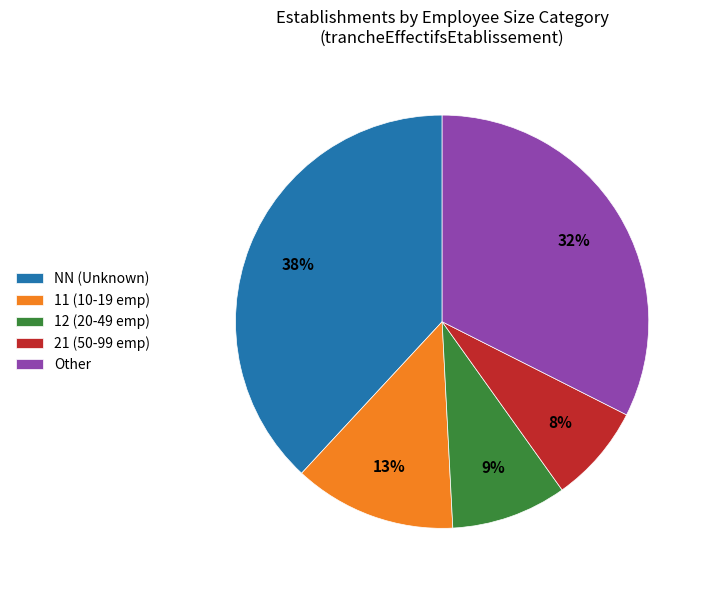

What is the smallest slice in the pie chart?

21 (50-99 emp)